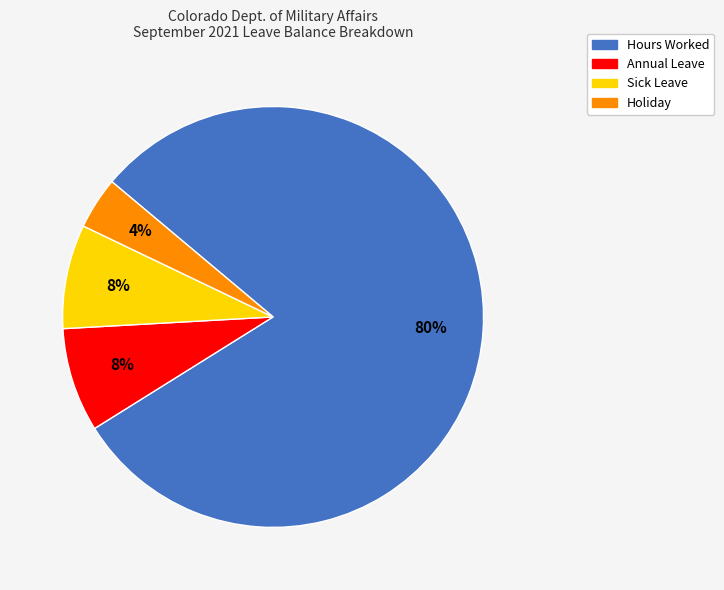

Do Sick Leave and Holiday together represent more than half of the pie?

No